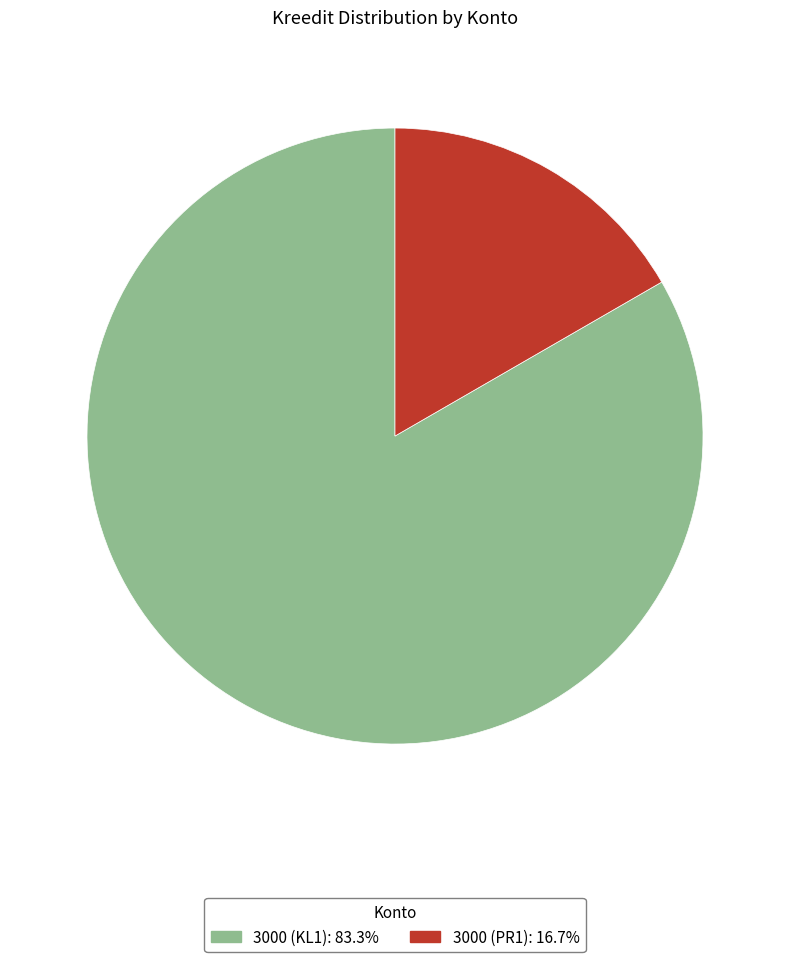

Does any single category account for the majority?

Yes